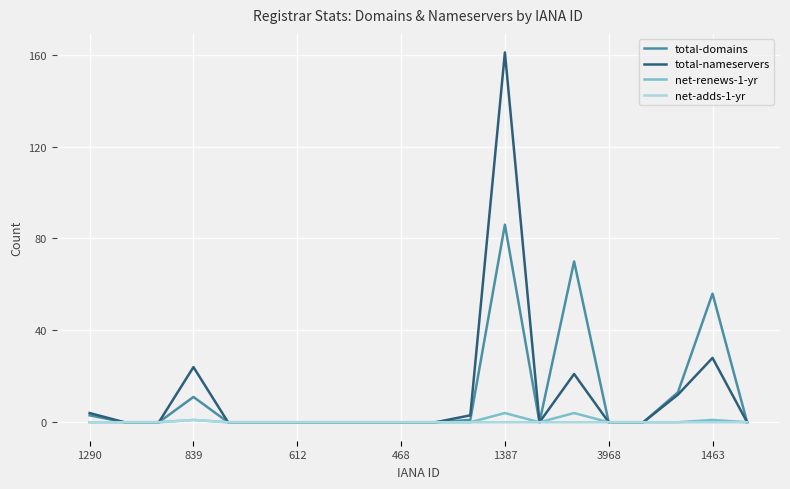

What is the maximum value for total-domains?

86